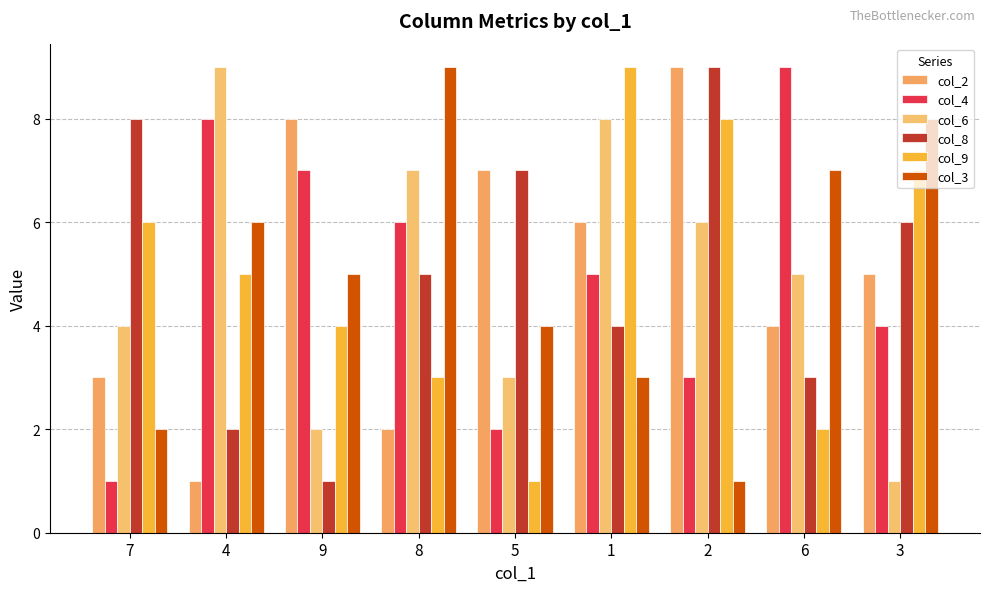

Is the value of col_9 at 3 greater than the value of col_3 at 8?

No